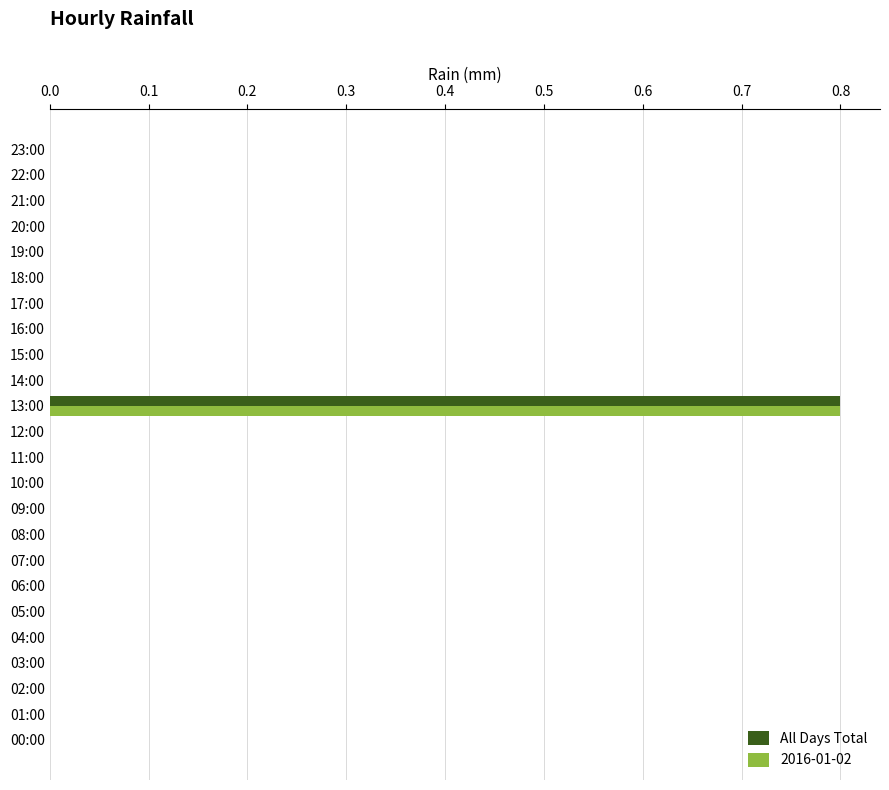

Is the value of 2016-01-02 at 09:00 greater than the value of All Days Total at 13:00?

No